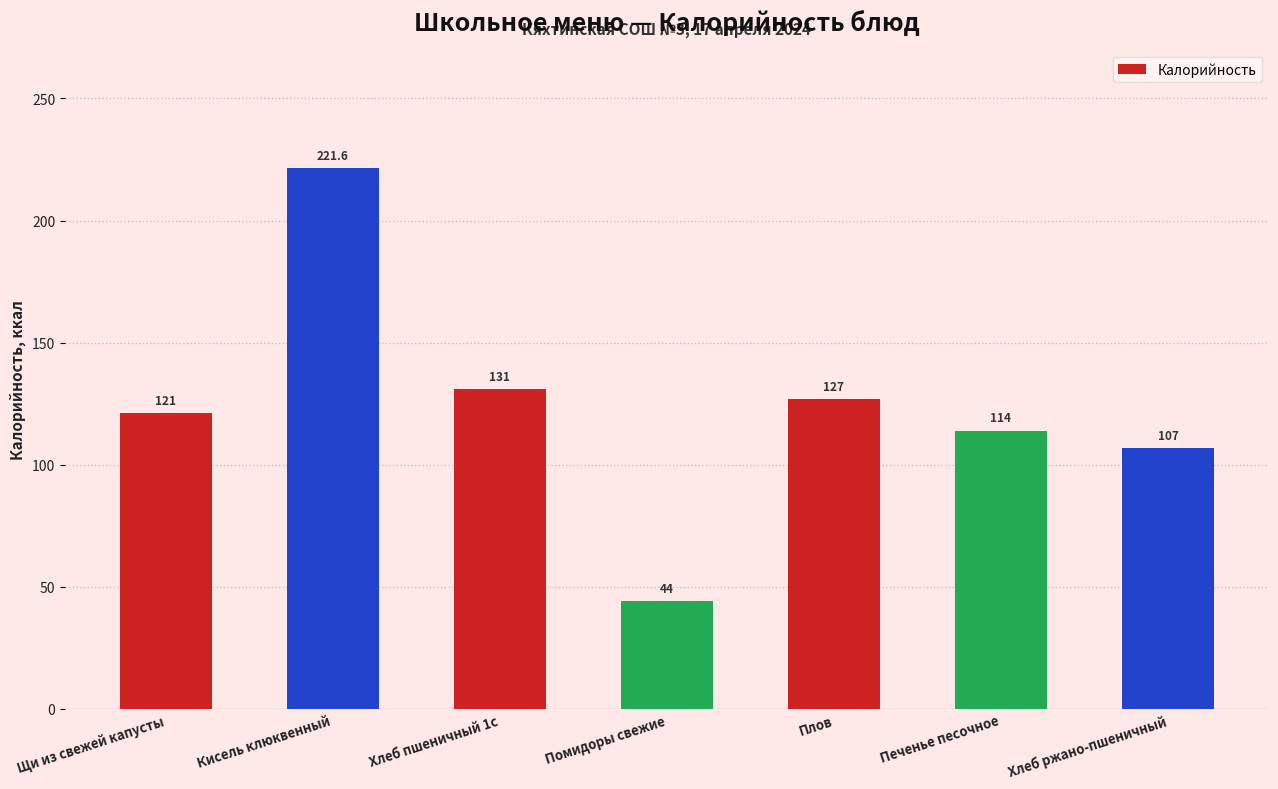

Reading right to left, extract all data points from this chart.

107.0	114.0	127.0	44.0	131.0	221.6	121.0